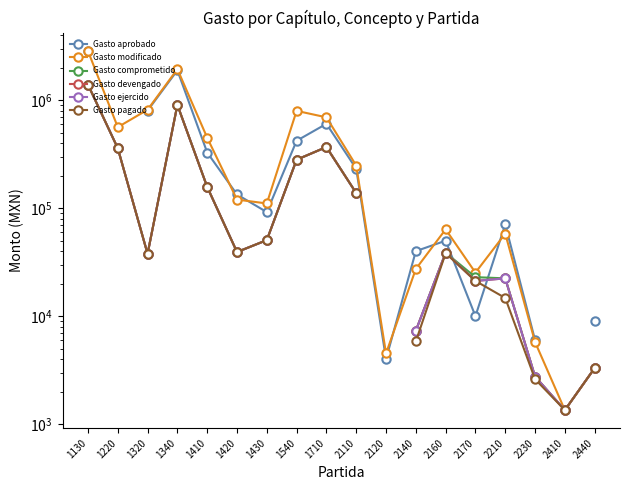

In Gasto comprometido, how many points are lower than both neighbors (excluding endpoints)?

3